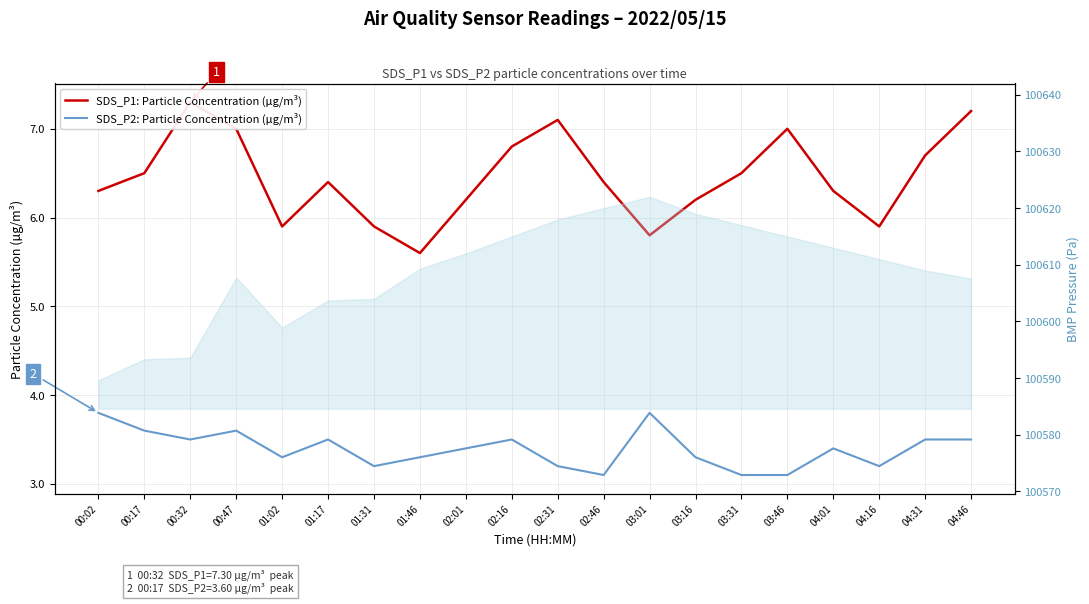

Does the chart display data point markers on the line(s)?

No